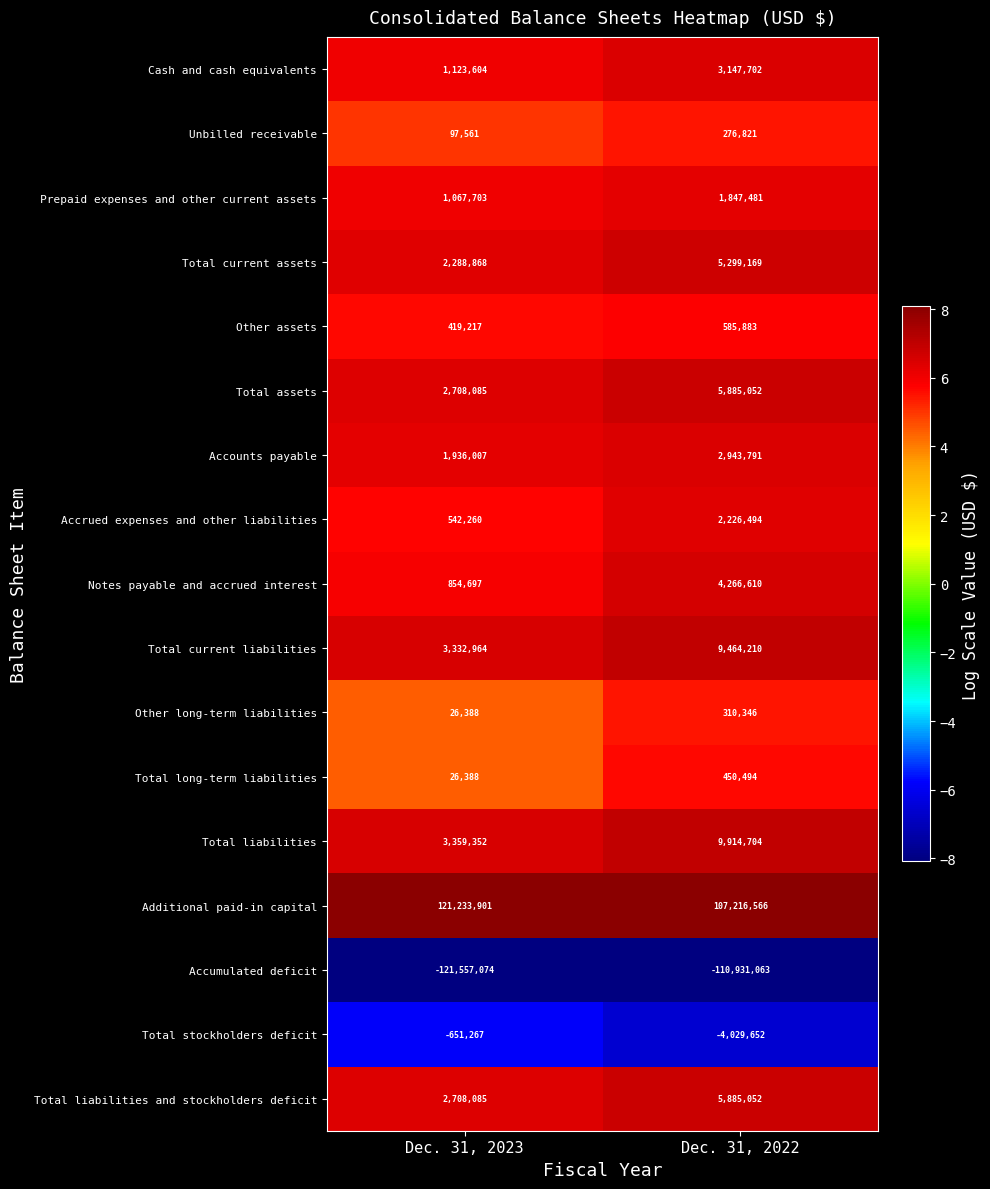

At which category does the chart reach its minimum across all series?

Dec. 31, 2023